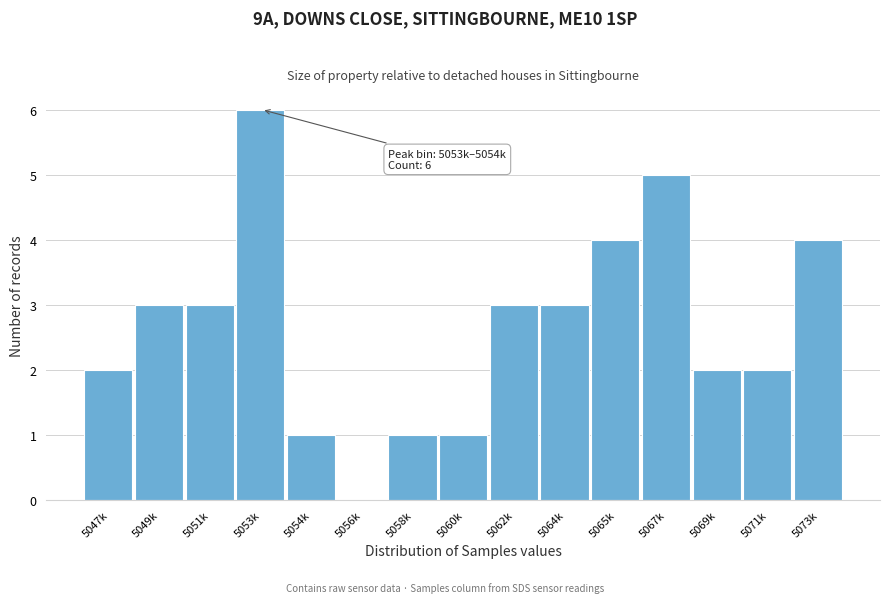

Reading right to left, transcribe all the data shown in this chart.

5073k=4	5071k=2	5069k=2	5067k=5	5065k=4	5064k=3	5062k=3	5060k=1	5058k=1	5056k=0	5054k=1	5053k=6	5051k=3	5049k=3	5047k=2